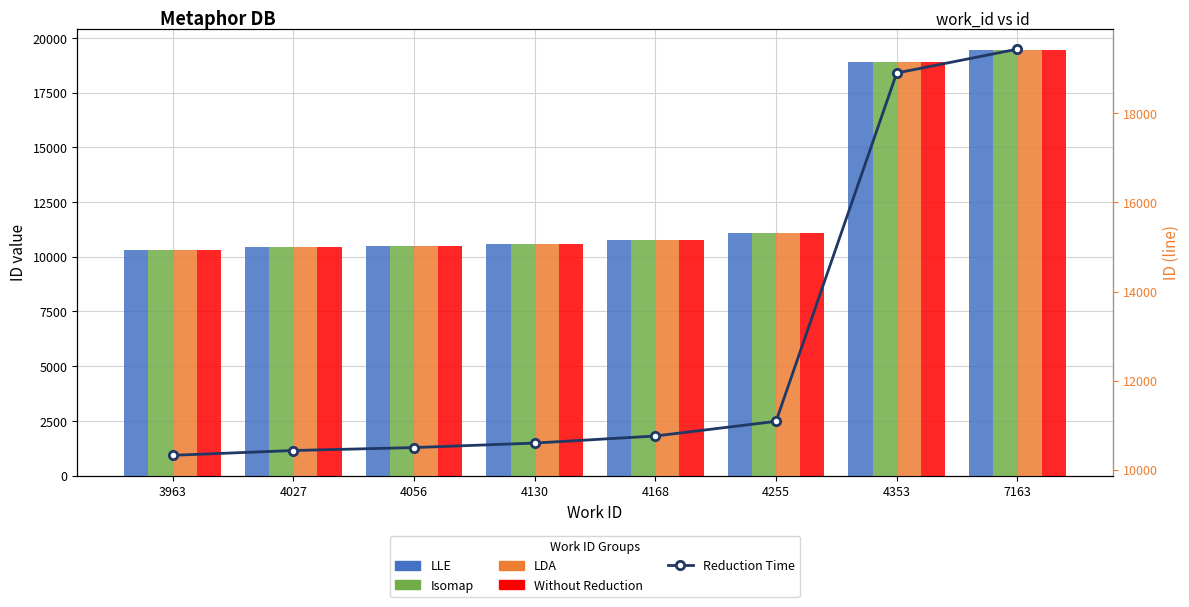

Is the value of LDA at 4130 greater than the value of Without Reduction at 4056?

Yes